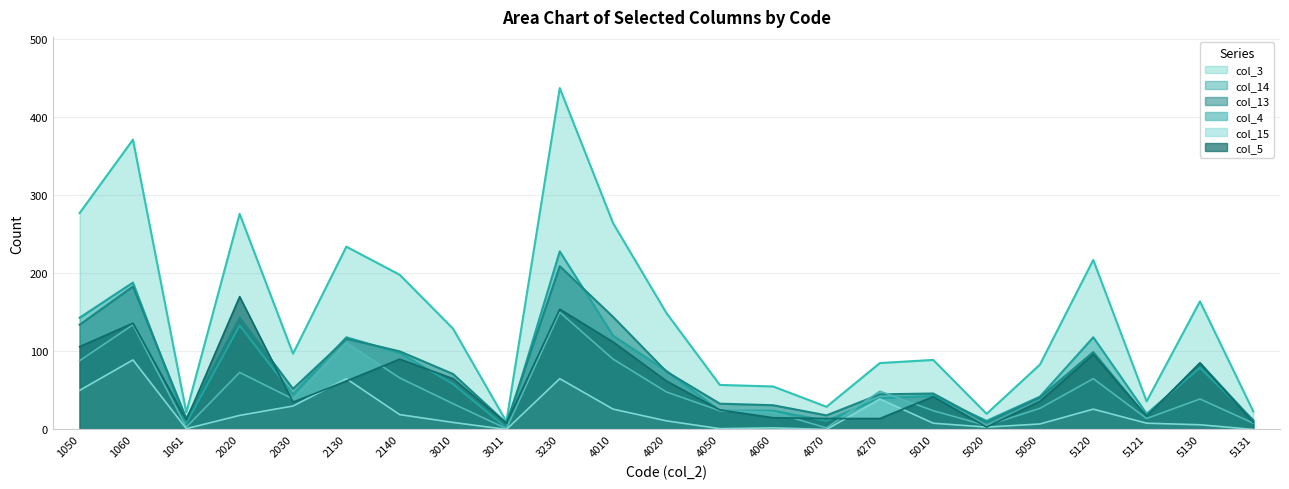

What is the spread (max minus min) of values at 3230?

372